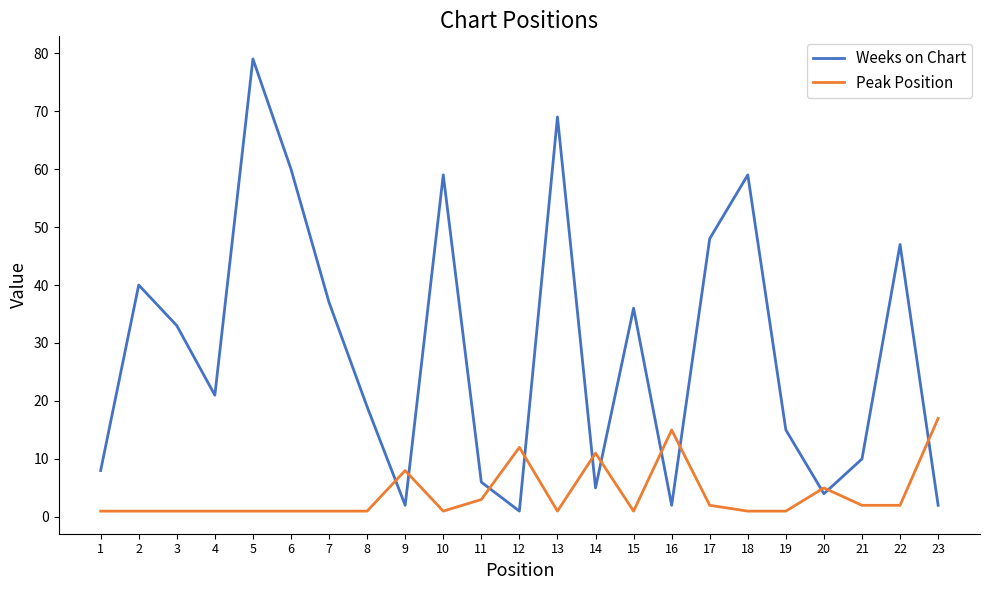

Reading right to left, list all the values displayed in this chart.

Weeks on Chart: 23=2	22=47	21=10	20=4	19=15	18=59	17=48	16=2	15=36	14=5	13=69	12=1	11=6	10=59	9=2	8=19	7=37	6=60	5=79	4=21	3=33	2=40	1=8
Peak Position: 23=17	22=2	21=2	20=5	19=1	18=1	17=2	16=15	15=1	14=11	13=1	12=12	11=3	10=1	9=8	8=1	7=1	6=1	5=1	4=1	3=1	2=1	1=1